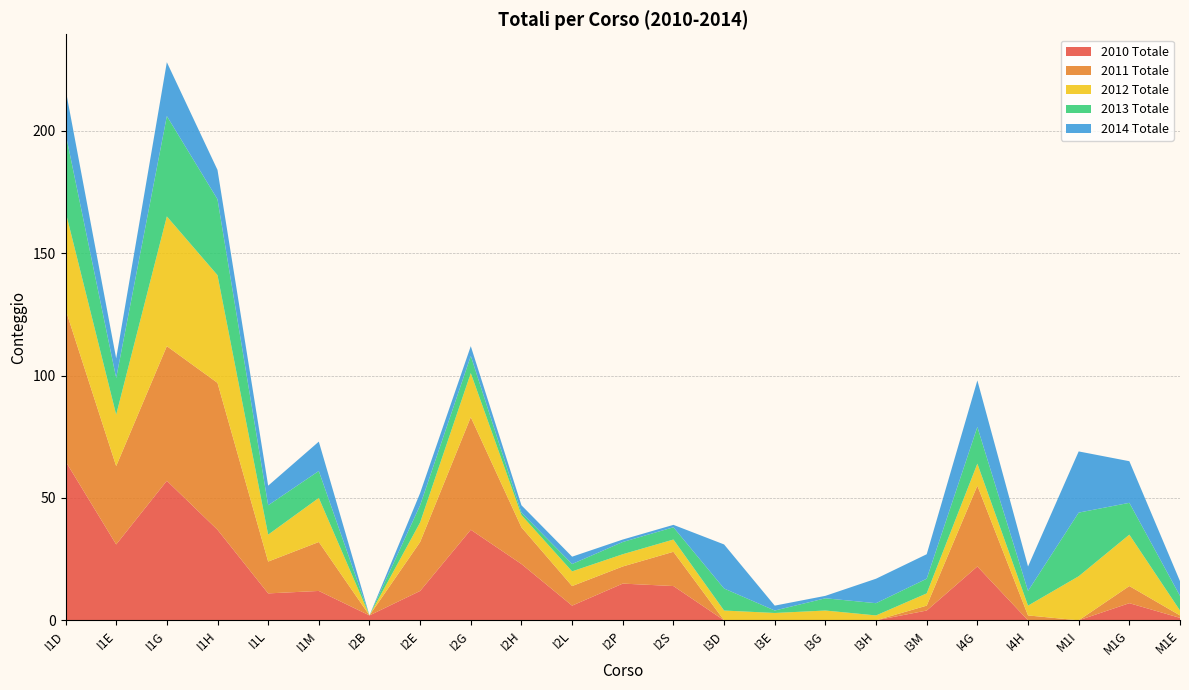

Reading left to right, extract all data points from this chart.

2010 Totale: I1D=65	I1E=31	I1G=57	I1H=37	I1L=11	I1M=12	I2B=2	I2E=12	I2G=37	I2H=23	I2L=6	I2P=15	I2S=14	I3D=0	I3E=0	I3G=0	I3H=0	I3M=4	I4G=22	I4H=0	M1I=0	M1G=7	M1E=1
2011 Totale: I1D=62	I1E=32	I1G=55	I1H=60	I1L=13	I1M=20	I2B=0	I2E=20	I2G=46	I2H=15	I2L=8	I2P=7	I2S=14	I3D=0	I3E=0	I3G=0	I3H=0	I3M=2	I4G=33	I4H=2	M1I=0	M1G=7	M1E=1
2012 Totale: I1D=40	I1E=21	I1G=53	I1H=44	I1L=11	I1M=18	I2B=0	I2E=8	I2G=18	I2H=5	I2L=6	I2P=5	I2S=5	I3D=4	I3E=3	I3G=4	I3H=2	I3M=5	I4G=9	I4H=4	M1I=18	M1G=21	M1E=2
2013 Totale: I1D=32	I1E=15	I1G=41	I1H=31	I1L=12	I1M=11	I2B=0	I2E=7	I2G=7	I2H=1	I2L=3	I2P=5	I2S=5	I3D=9	I3E=1	I3G=5	I3H=5	I3M=6	I4G=15	I4H=6	M1I=26	M1G=13	M1E=6
2014 Totale: I1D=18	I1E=8	I1G=22	I1H=12	I1L=8	I1M=12	I2B=0	I2E=5	I2G=4	I2H=3	I2L=3	I2P=1	I2S=1	I3D=18	I3E=2	I3G=1	I3H=10	I3M=10	I4G=19	I4H=10	M1I=25	M1G=17	M1E=6